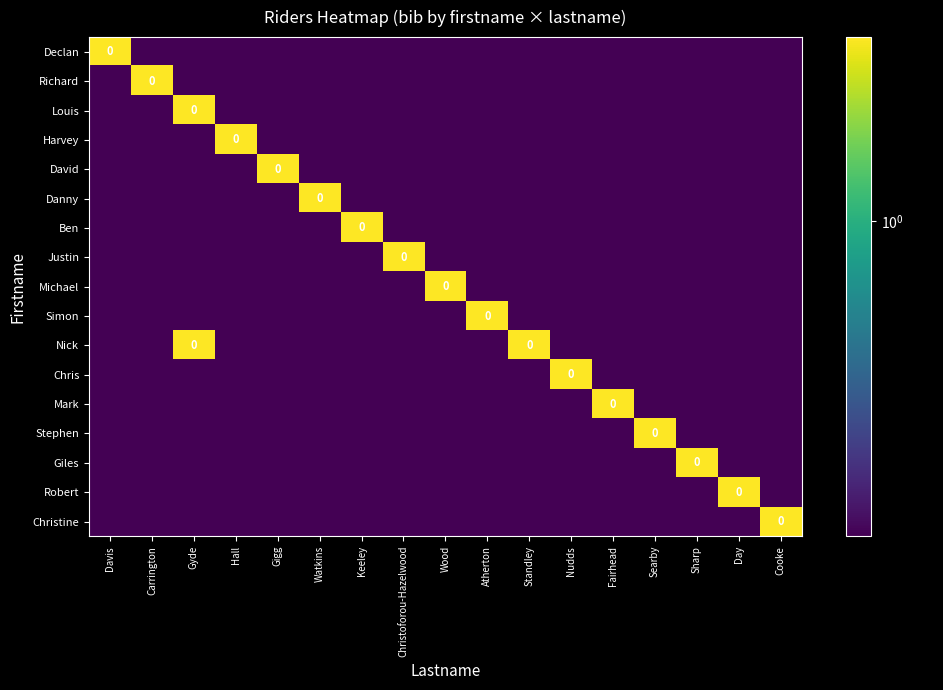

Rank the series at Atherton from lowest to highest value.

Declan, Richard, Louis, Harvey, David, Danny, Ben, Justin, Michael, Nick, Chris, Mark, Stephen, Giles, Robert, Christine, Simon